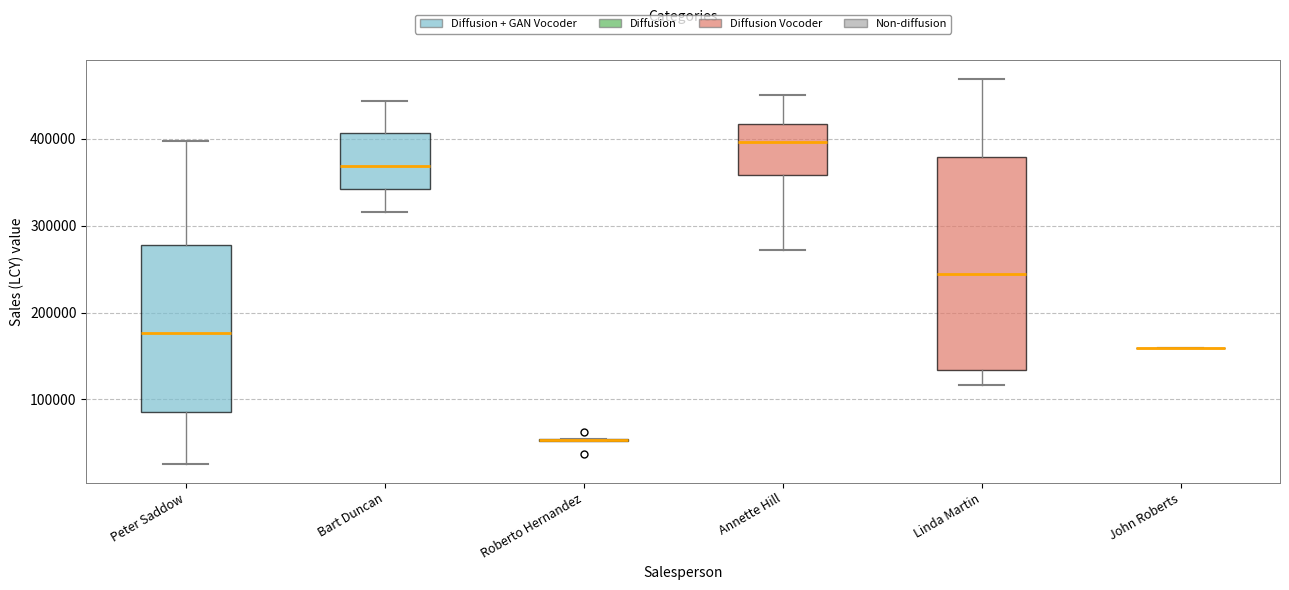

Reading left to right, read every box against the y-axis: the position of its median line, the range the box covers, and the ends of its whiskers. The values are not printed on the chart, so give them approximately, as read against the axis.

Peter Saddow: median 180000, box 90000 to 280000, whiskers 30000 to 400000
Bart Duncan: median 370000, box 340000 to 410000, whiskers 320000 to 440000
Roberto Hernandez: box collapsed to a line at 50000, whiskers 50000 to 50000
Annette Hill: median 400000, box 360000 to 420000, whiskers 270000 to 450000
Linda Martin: median 240000, box 130000 to 380000, whiskers 120000 to 470000
John Roberts: box collapsed to a line at 160000, whiskers 160000 to 160000